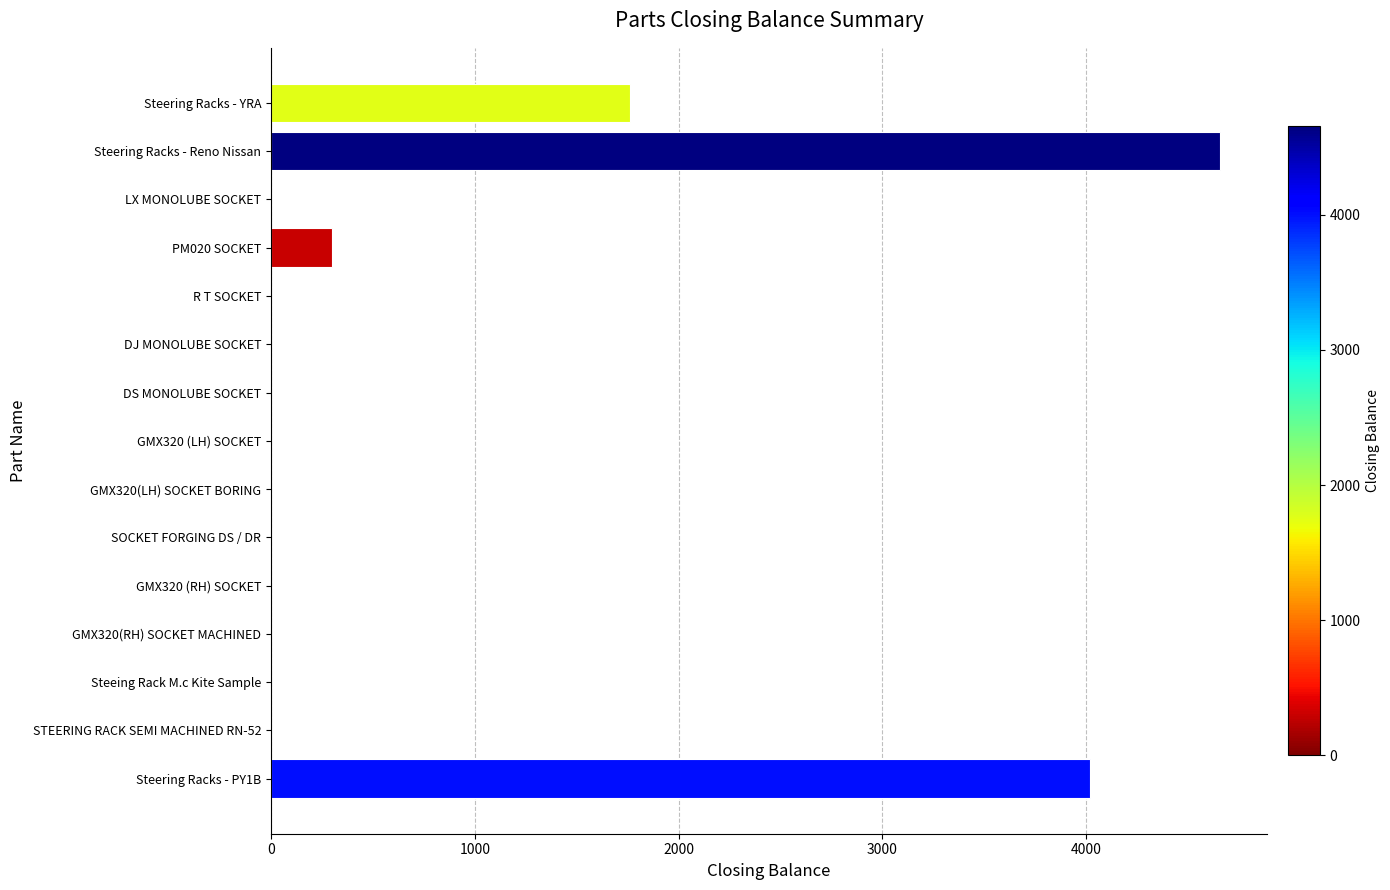

Where is the data nearest to the value 2327?

Steering Racks - YRA